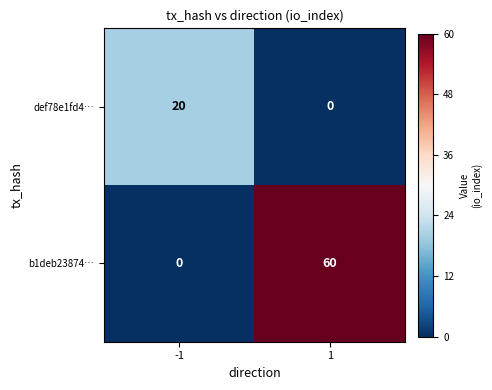

Between -1 and 1, which series saw the biggest shift?

b1deb23874…